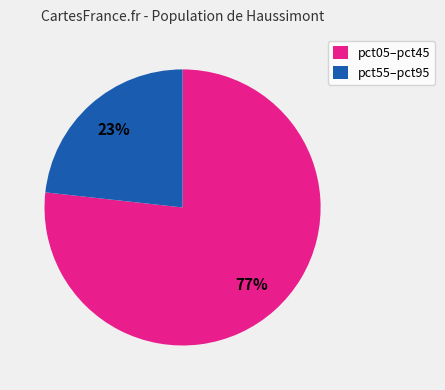

To the nearest percent, what portion does pct55–pct95 represent?

23%